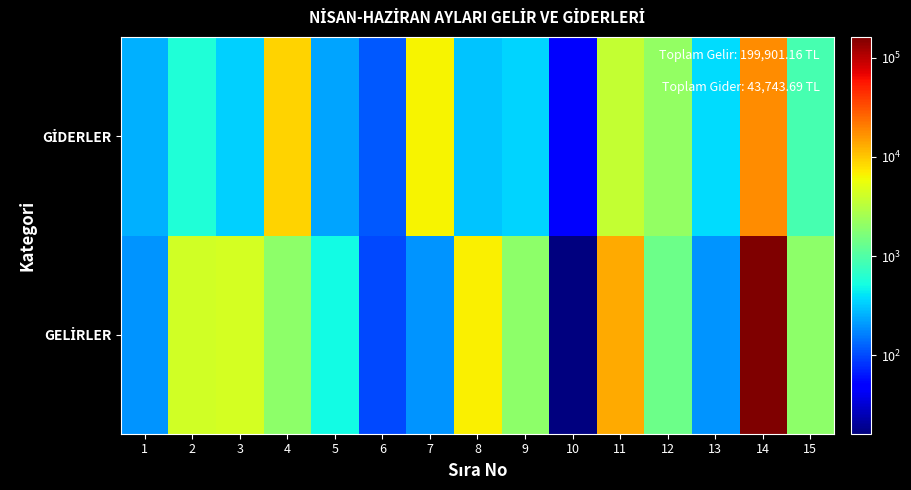

At which category is the sum across all series the highest?

14